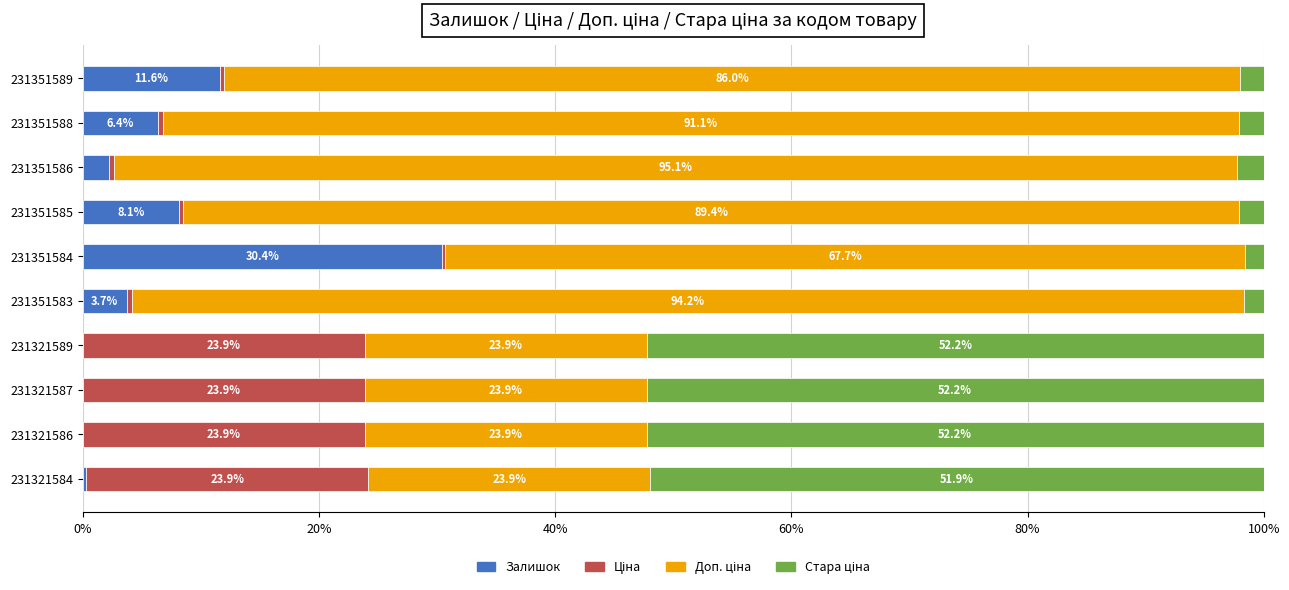

At which label is Залишок closest to 15?

231351589